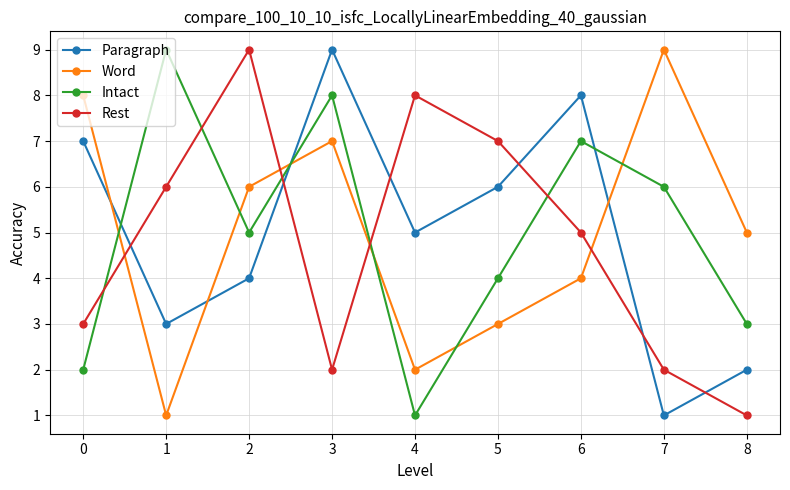

What is the sum of the Intact values at 7 and 6?

13